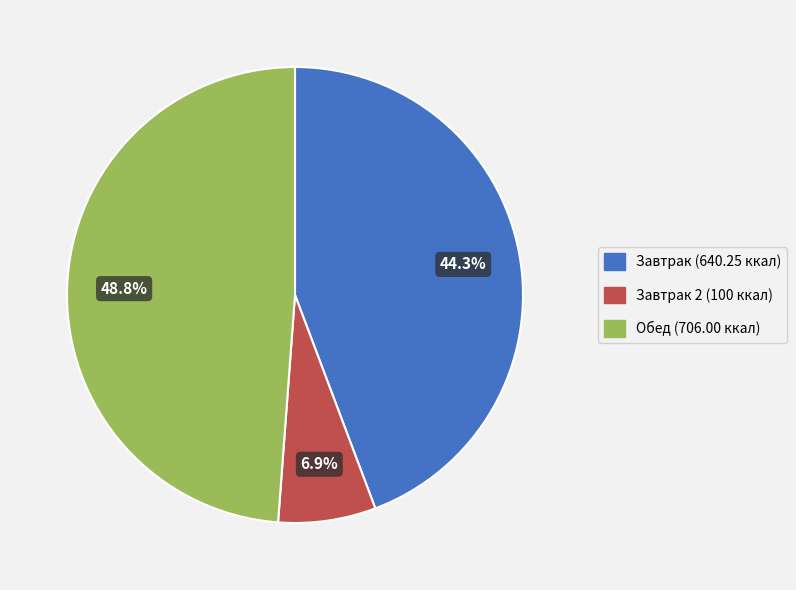

Is there a majority slice in this chart?

No